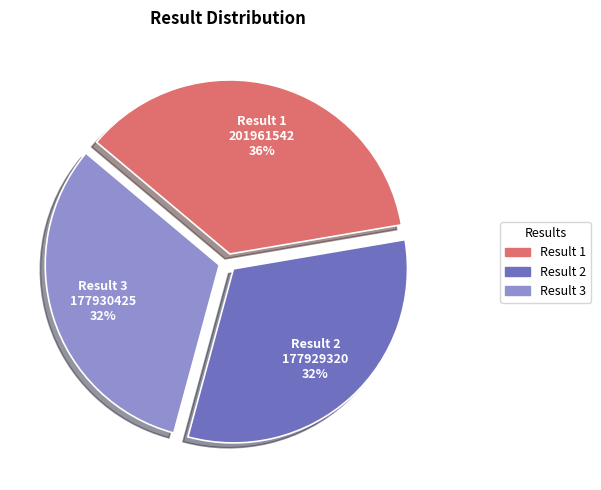

To the nearest percent, what portion does Result 3 represent?

32%